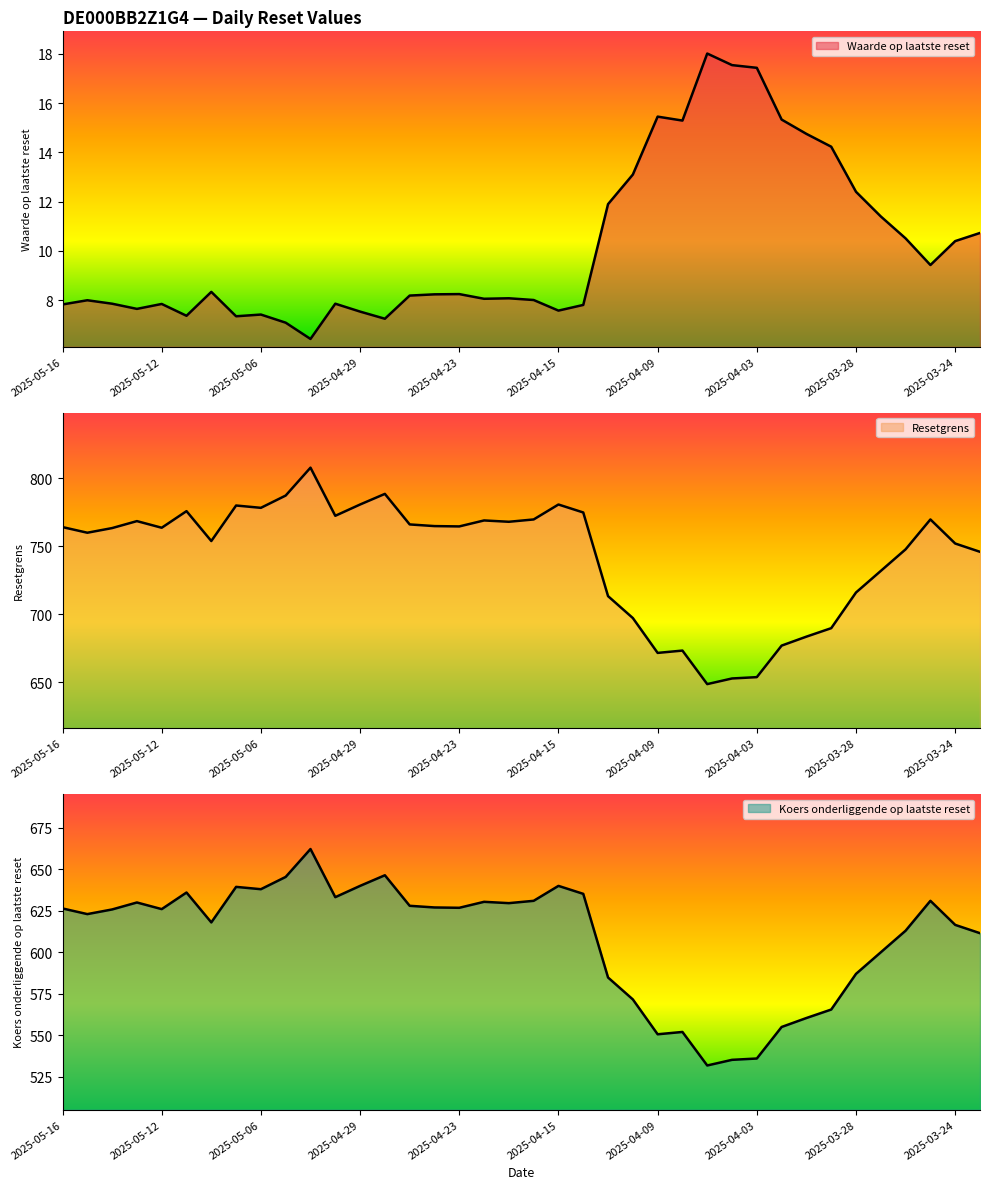

At which category does Resetgrens reach its first local valley?

2025-05-15